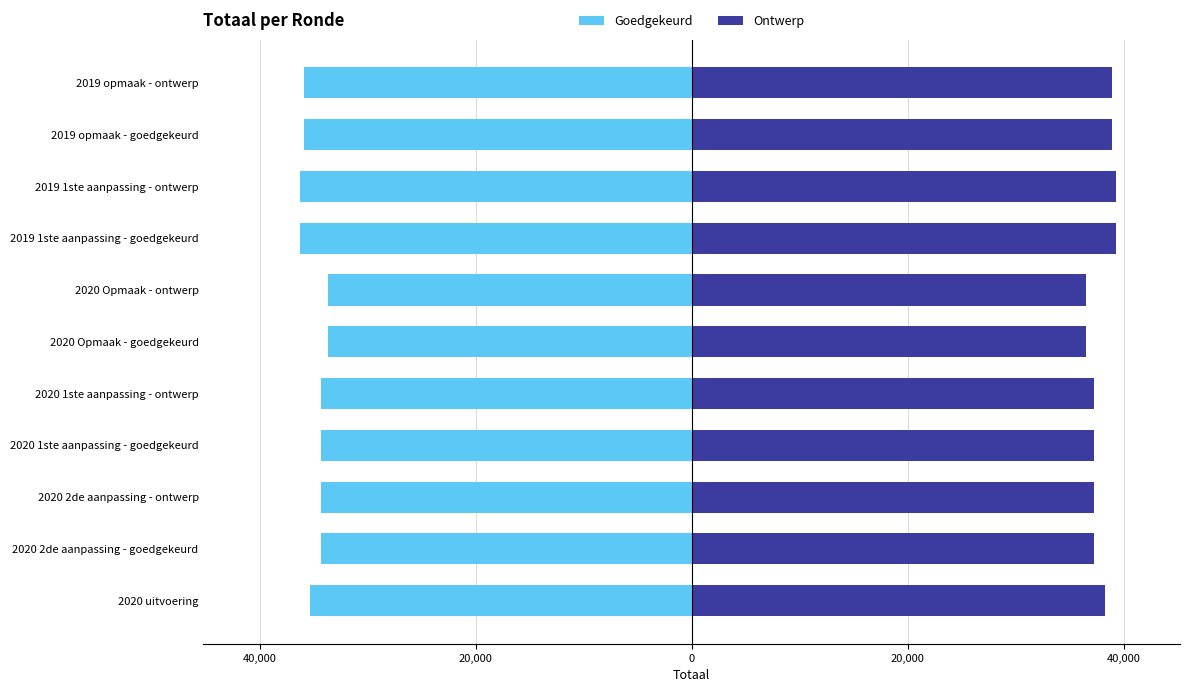

Which series has the widest spread of values?

Ontwerp